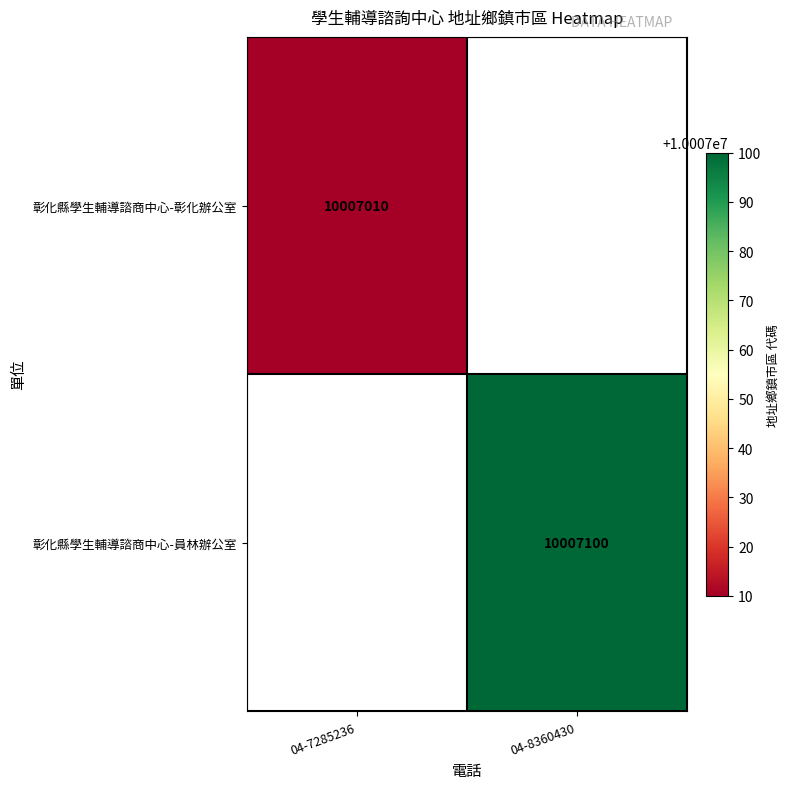

The value of 彰化縣學生輔導諮商中心-彰化辦公室 at 04-7285236 is 4395366. True or false?

False